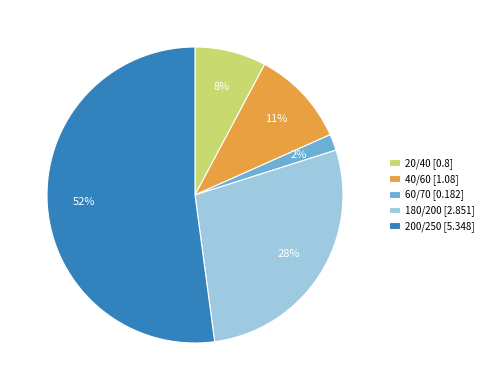

Combined, do 60/70 [0.182] and 20/40 [0.8] account for over 50%?

No